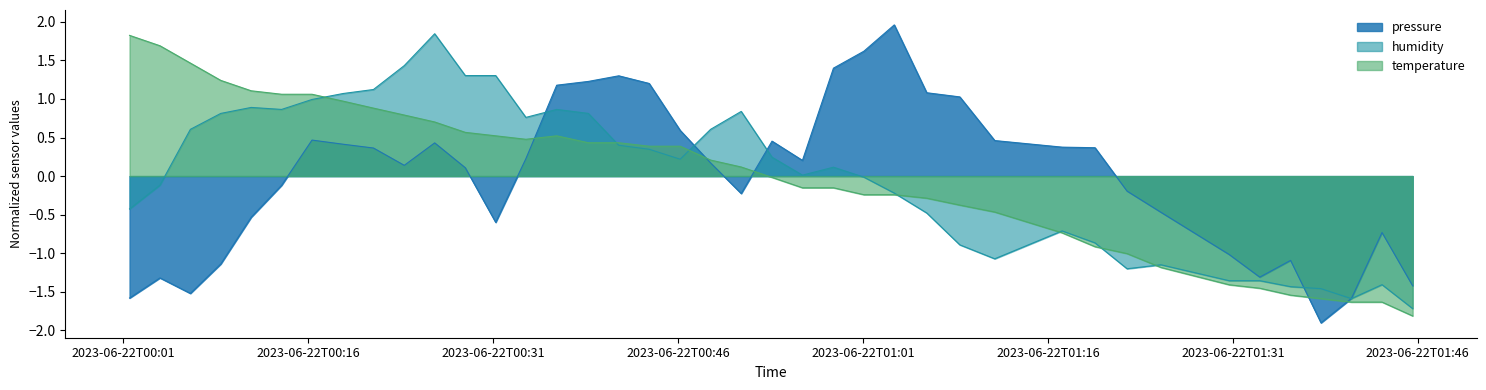

What is the minimum value for humidity?

-1.7